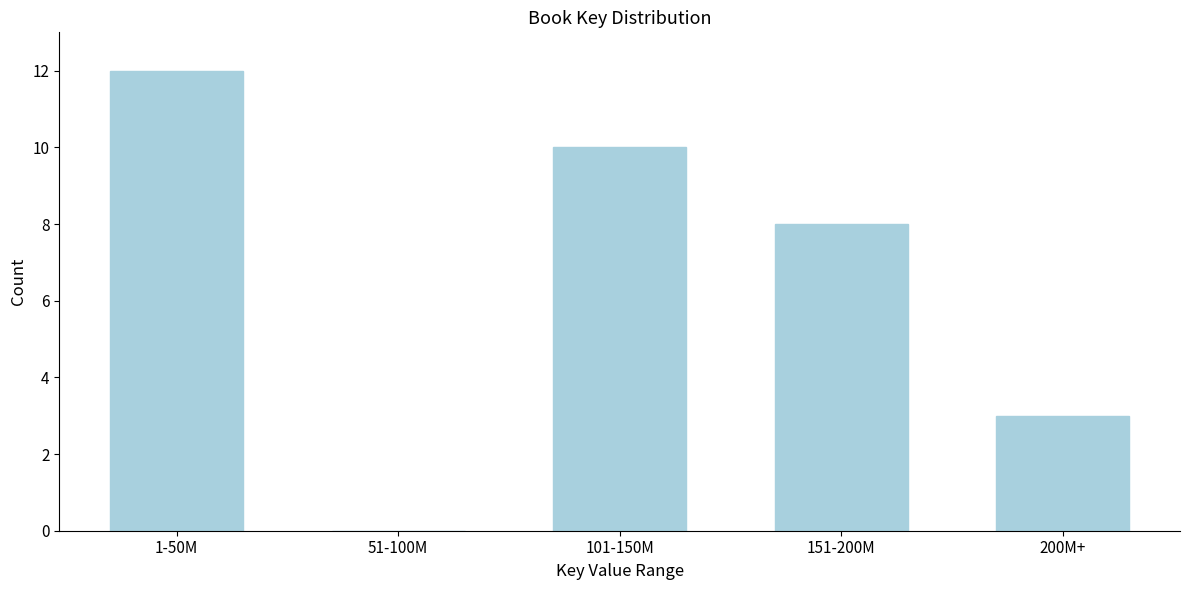

Reading left to right, transcribe all the data shown in this chart.

1-50M=12	51-100M=0	101-150M=10	151-200M=8	200M+=3